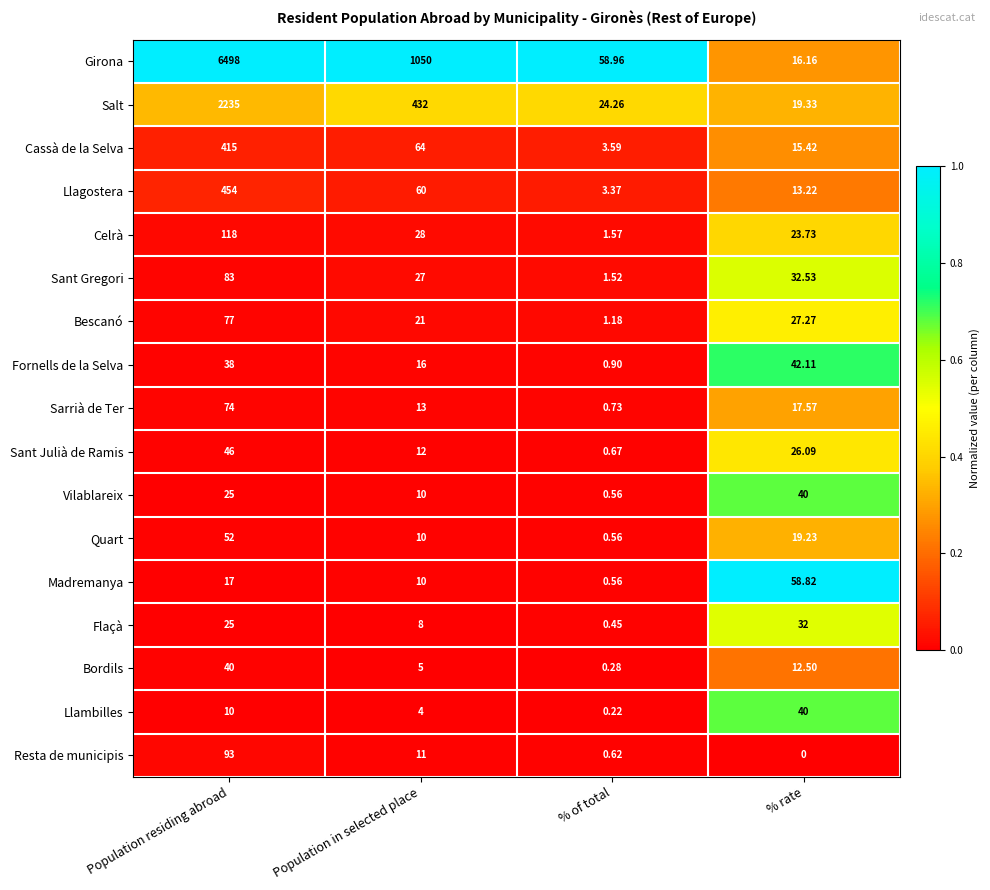

At which label is Girona closest to 3257?

Population in selected place